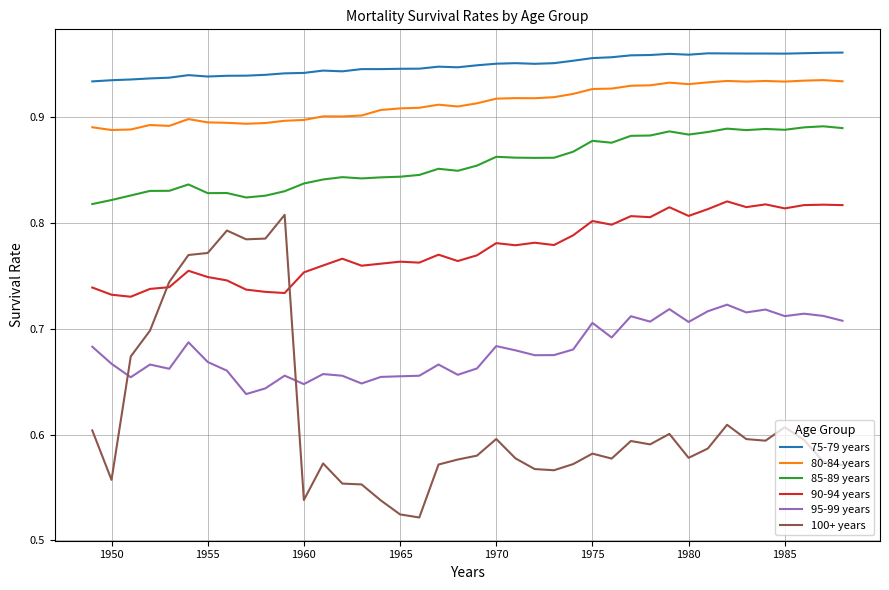

What is the difference between the maximum and minimum values in the 100+ years series?

0.3